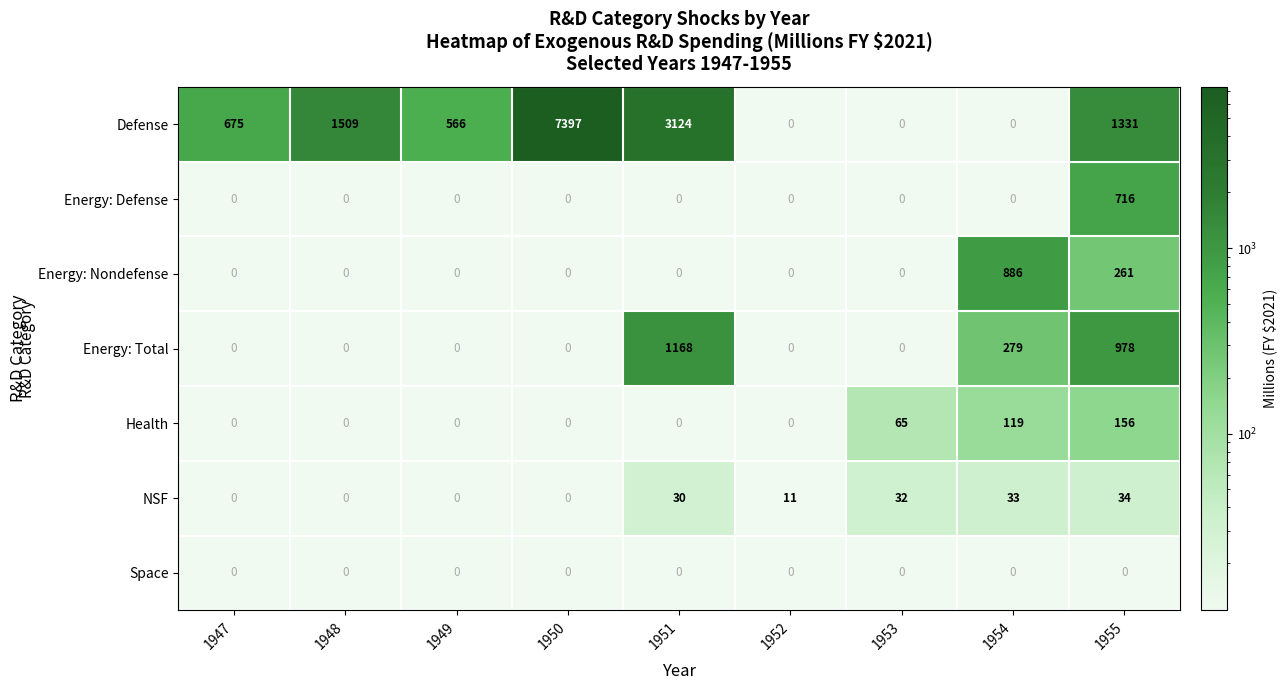

At how many categories does at least one series exceed 83?

7